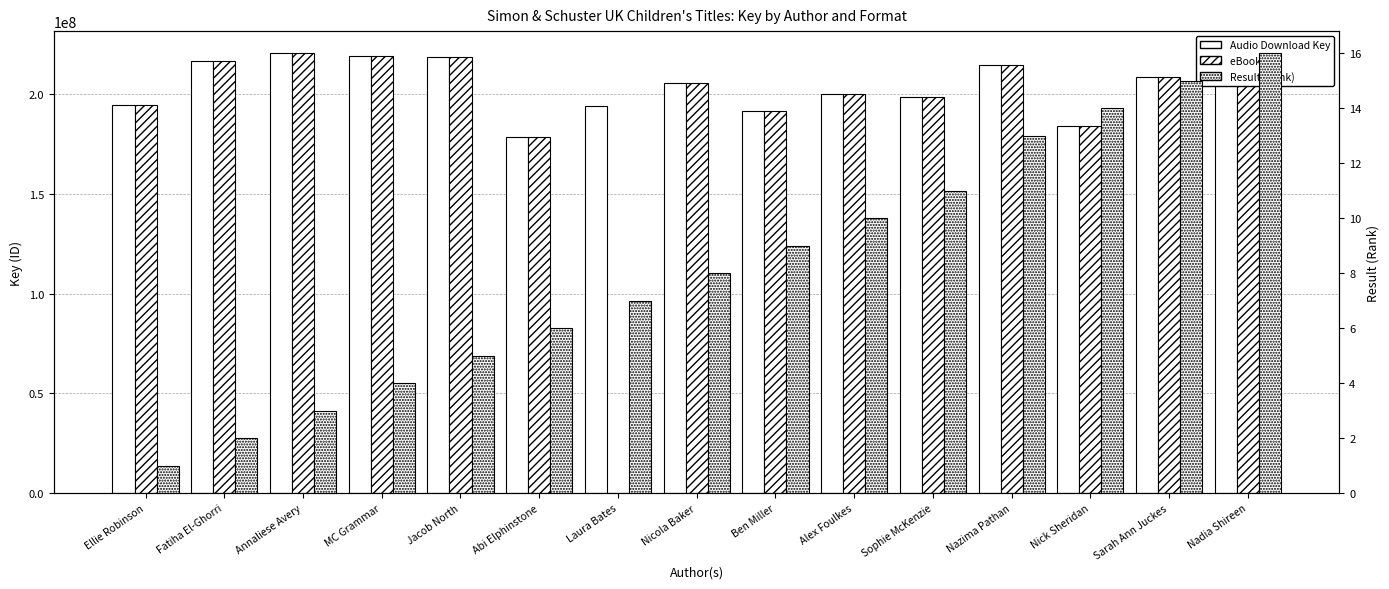

Rank the categories by eBook Key value from highest to lowest.

Annaliese Avery, MC Grammar, Jacob North, Fatiha El-Ghorri, Nazima Pathan, Sarah Ann Juckes, Nadia Shireen, Nicola Baker, Alex Foulkes, Sophie McKenzie, Ellie Robinson, Ben Miller, Nick Sheridan, Abi Elphinstone, Laura Bates